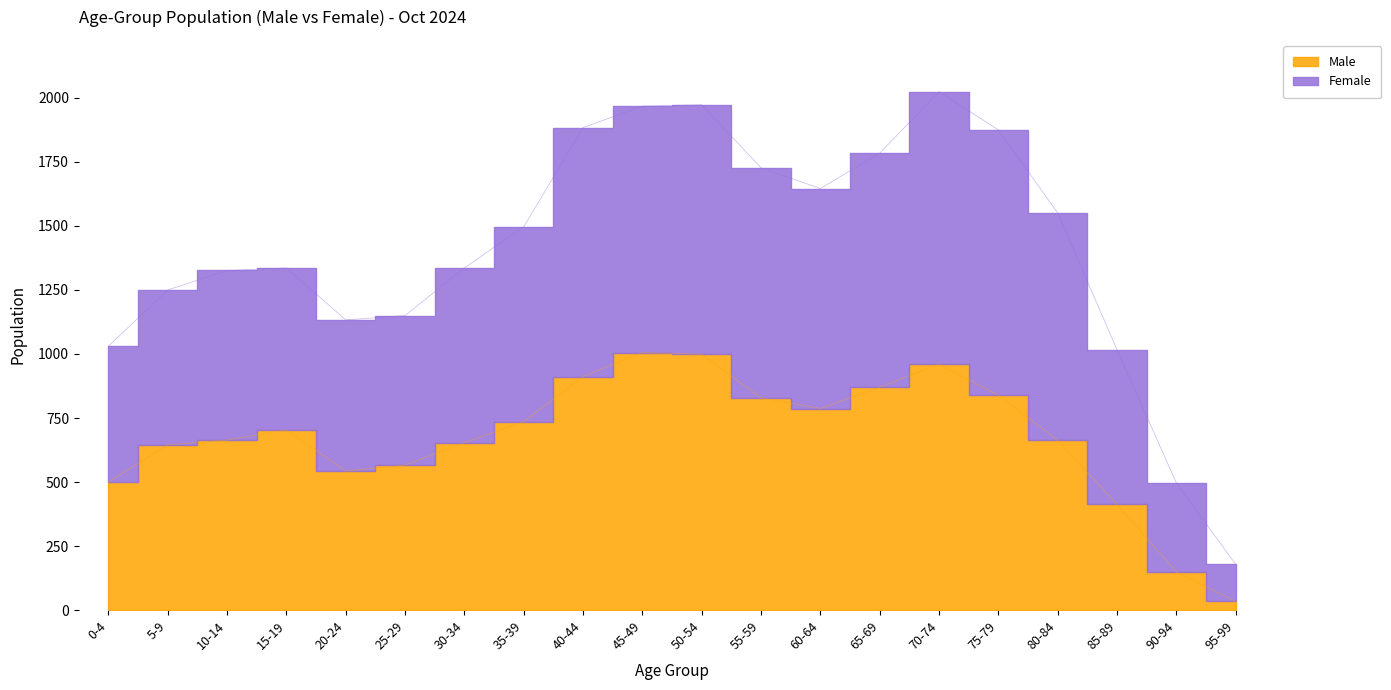

What is the minimum value shown in the chart?

34